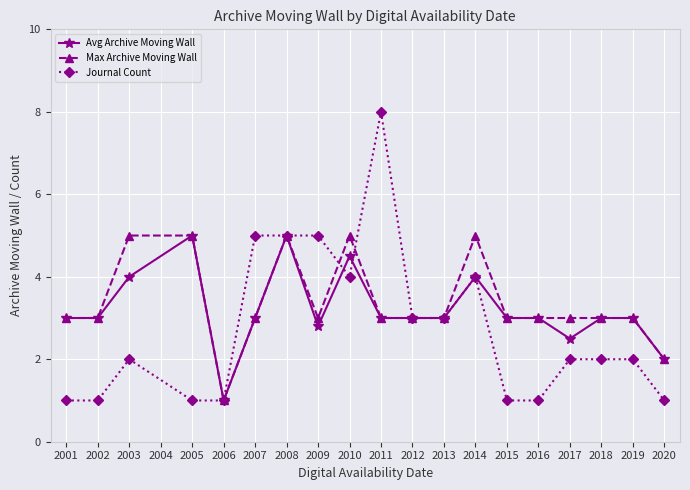

Read the Journal Count value at 2009.

5.0